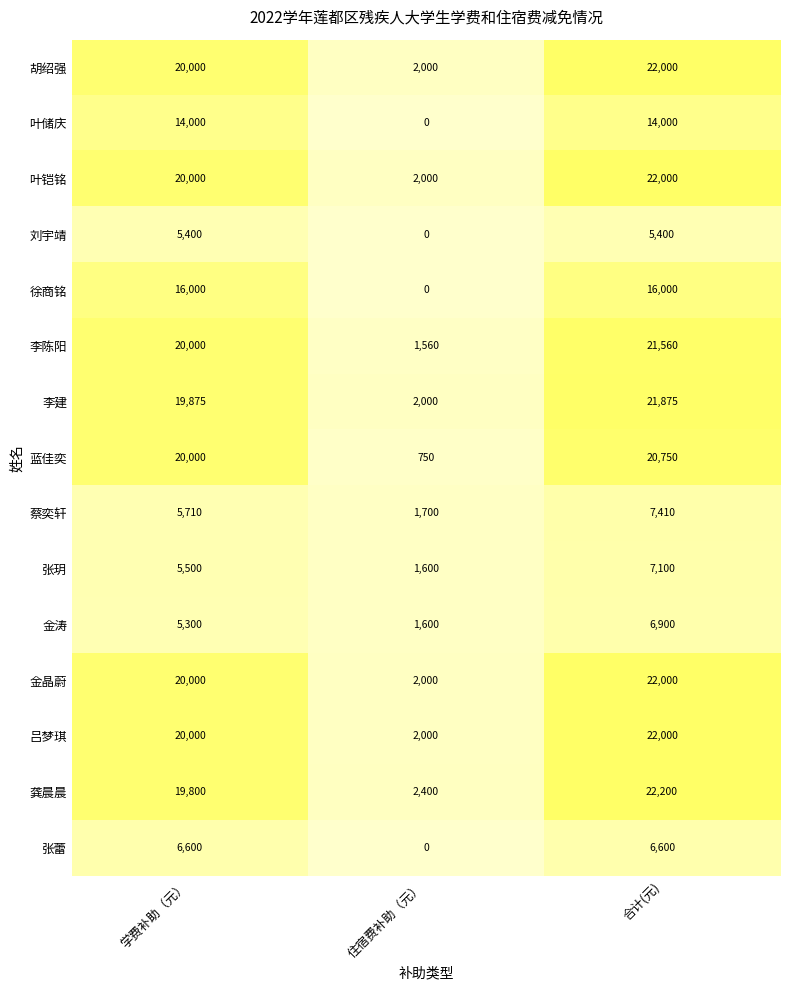

What is the spread (max minus min) of values at 住宿费补助（元）?

2400